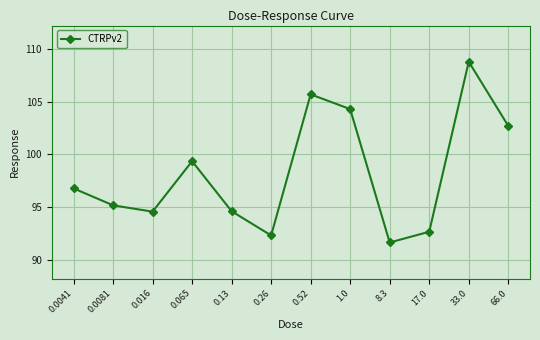

True or false: the data shows 91.6 at 8.3.

True